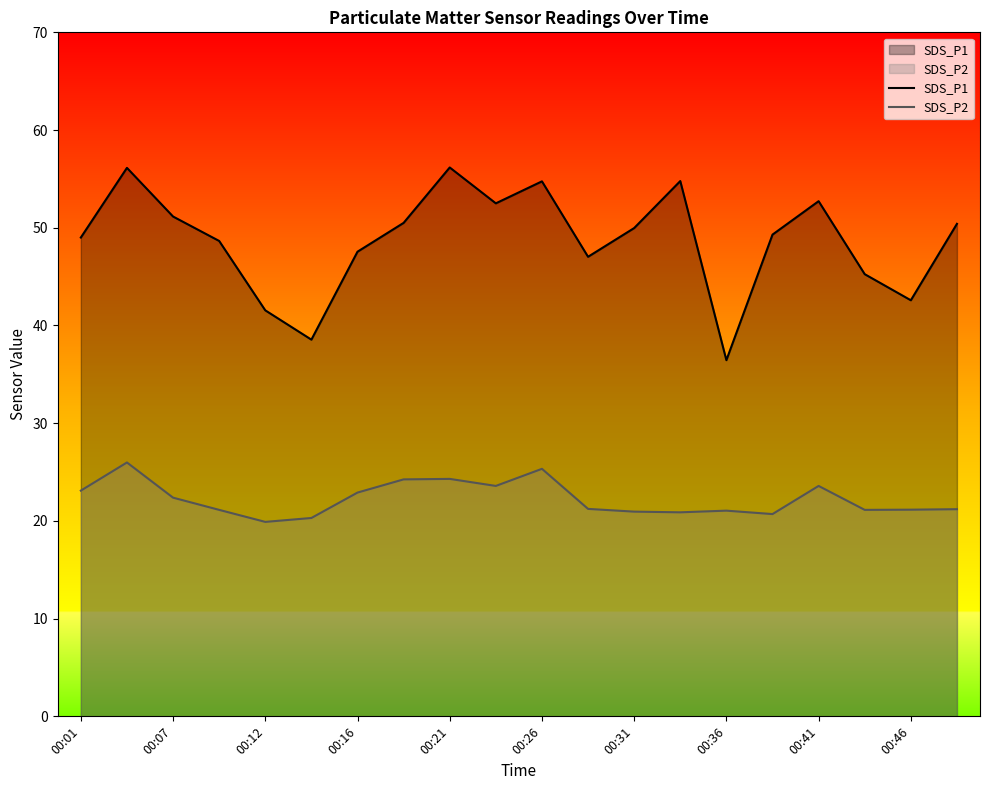

Is it true that SDS_P1 equals 56.2 at 00:21?

True